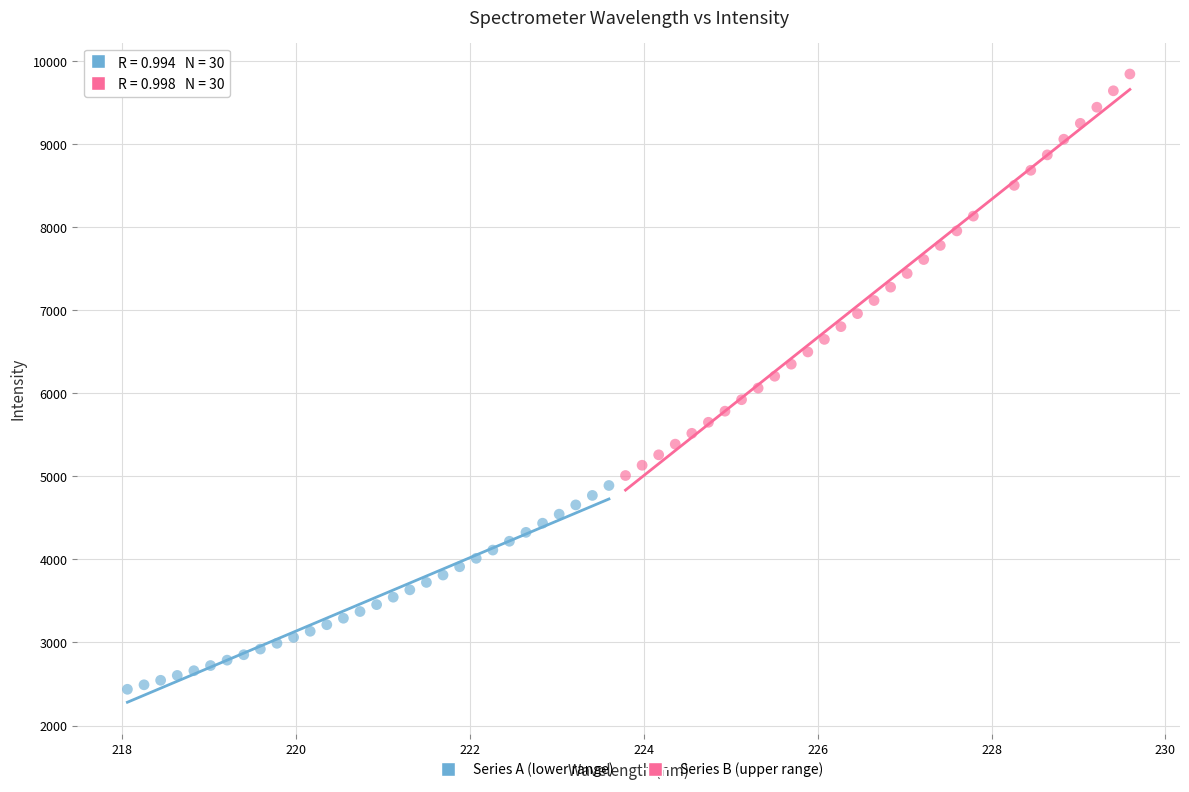

Which series has the largest Y range (max minus min)?

Series B (upper range)